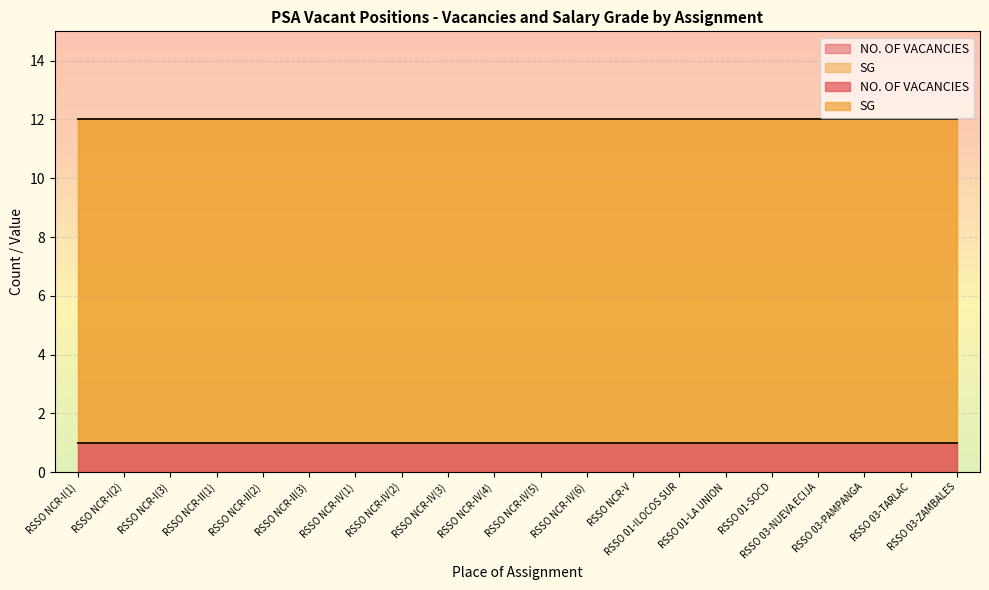

What value does the SG series have at RSSO NCR-V?

11